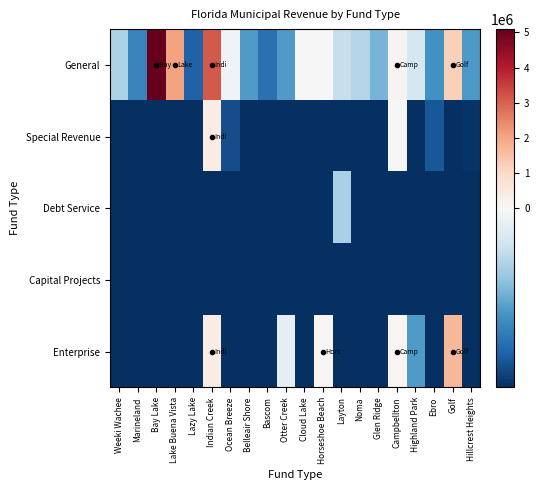

Reading left to right, list all the values displayed in this chart.

General: Weeki Wachee=-57894.3	Marineland=-122496.3	Bay Lake=5094726.7	Lake Buena Vista=2048862.7	Lazy Lake=-149072.3	Indian Creek=3140102.7	Ocean Breeze=-5799.3	Belleair Shore=-103952.3	Bascom=-137502.3	Otter Creek=-104520.3	Cloud Lake=6209.7	Horseshoe Beach=32645.7	Layton=-42742.3	Noma=-53725.3	Glen Ridge=-86097.3	Campbellton=133000.7	Highland Park=-32184.3	Ebro=-111923.3	Golf=1212000.7	Hillcrest Heights=-105618.3
Special Revenue: Weeki Wachee=-184281.3	Marineland=-184281.3	Bay Lake=-184281.3	Lake Buena Vista=-184281.3	Lazy Lake=-184281.3	Indian Creek=381926.7	Ocean Breeze=-163892.3	Belleair Shore=-184281.3	Bascom=-184281.3	Otter Creek=-184281.3	Cloud Lake=-184281.3	Horseshoe Beach=-184281.3	Layton=-184281.3	Noma=-184281.3	Glen Ridge=-184281.3	Campbellton=18819.7	Highland Park=-184281.3	Ebro=-156259.3	Golf=-184281.3	Hillcrest Heights=-181288.3
Debt Service: Weeki Wachee=-184281.3	Marineland=-184281.3	Bay Lake=-184281.3	Lake Buena Vista=-184281.3	Lazy Lake=-184281.3	Indian Creek=-184281.3	Ocean Breeze=-184281.3	Belleair Shore=-184281.3	Bascom=-184281.3	Otter Creek=-184281.3	Cloud Lake=-184281.3	Horseshoe Beach=-184281.3	Layton=-59264.3	Noma=-184281.3	Glen Ridge=-184281.3	Campbellton=-184281.3	Highland Park=-184281.3	Ebro=-184281.3	Golf=-184281.3	Hillcrest Heights=-184281.3
Capital Projects: Weeki Wachee=-184281.3	Marineland=-184281.3	Bay Lake=-184281.3	Lake Buena Vista=-184281.3	Lazy Lake=-184281.3	Indian Creek=-184281.3	Ocean Breeze=-184281.3	Belleair Shore=-184281.3	Bascom=-184281.3	Otter Creek=-184281.3	Cloud Lake=-184281.3	Horseshoe Beach=-184281.3	Layton=-184281.3	Noma=-184281.3	Glen Ridge=-184281.3	Campbellton=-184281.3	Highland Park=-184281.3	Ebro=-184281.3	Golf=-184281.3	Hillcrest Heights=-184281.3
Enterprise: Weeki Wachee=-184281.3	Marineland=-184281.3	Bay Lake=-184281.3	Lake Buena Vista=-184281.3	Lazy Lake=-184281.3	Indian Creek=391011.7	Ocean Breeze=-184281.3	Belleair Shore=-184281.3	Bascom=-184281.3	Otter Creek=-18706.3	Cloud Lake=-184281.3	Horseshoe Beach=68165.7	Layton=-184281.3	Noma=-184281.3	Glen Ridge=-184281.3	Campbellton=89828.7	Highland Park=-104368.3	Ebro=-184281.3	Golf=1711130.7	Hillcrest Heights=-184281.3